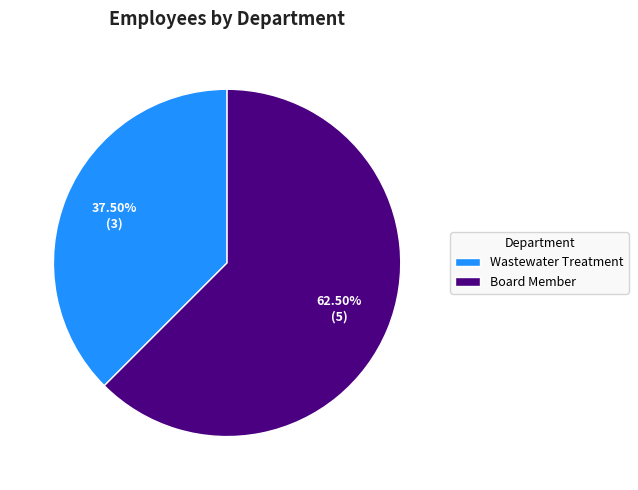

What is the ratio of the value at Board Member to the value at Wastewater Treatment?

1.7